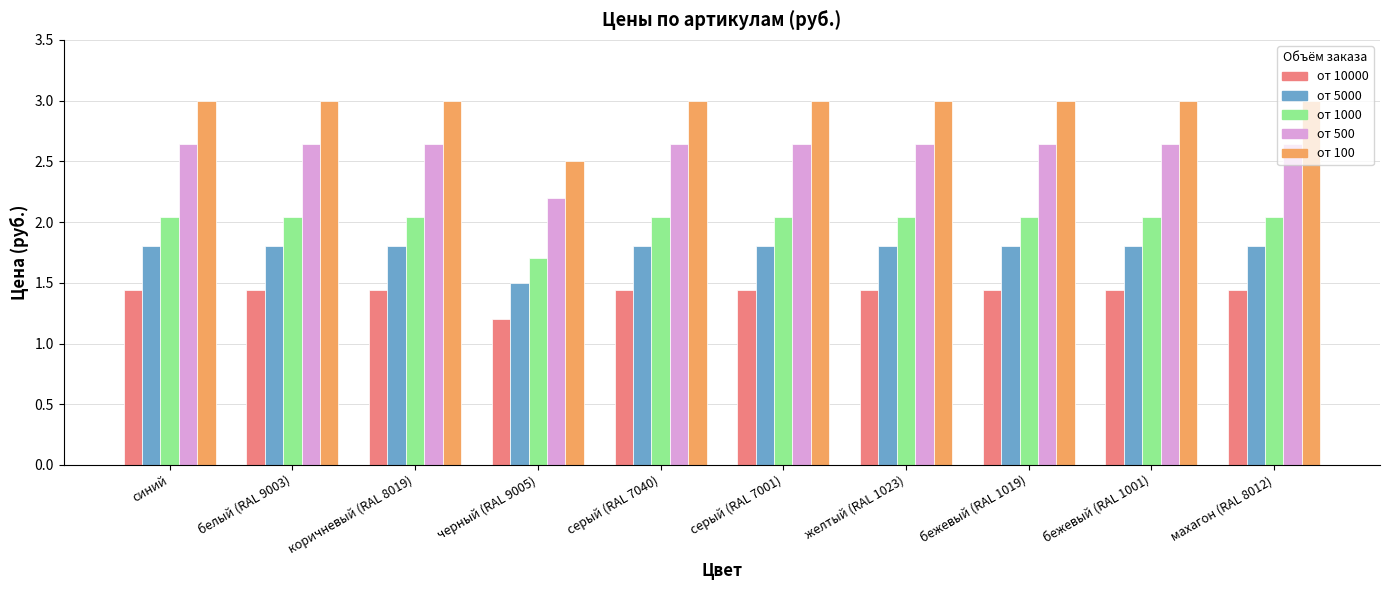

At how many categories does at least one series exceed 2?

10